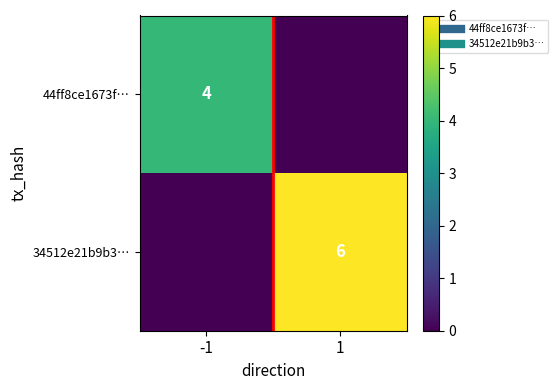

What is the total value across all series at 1?

6